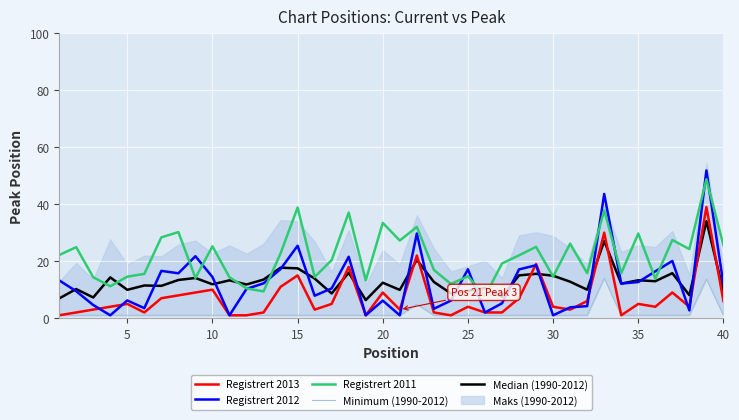

True or false: Registrert 2013 and Minimum (1990-2012) intersect in this chart.

False